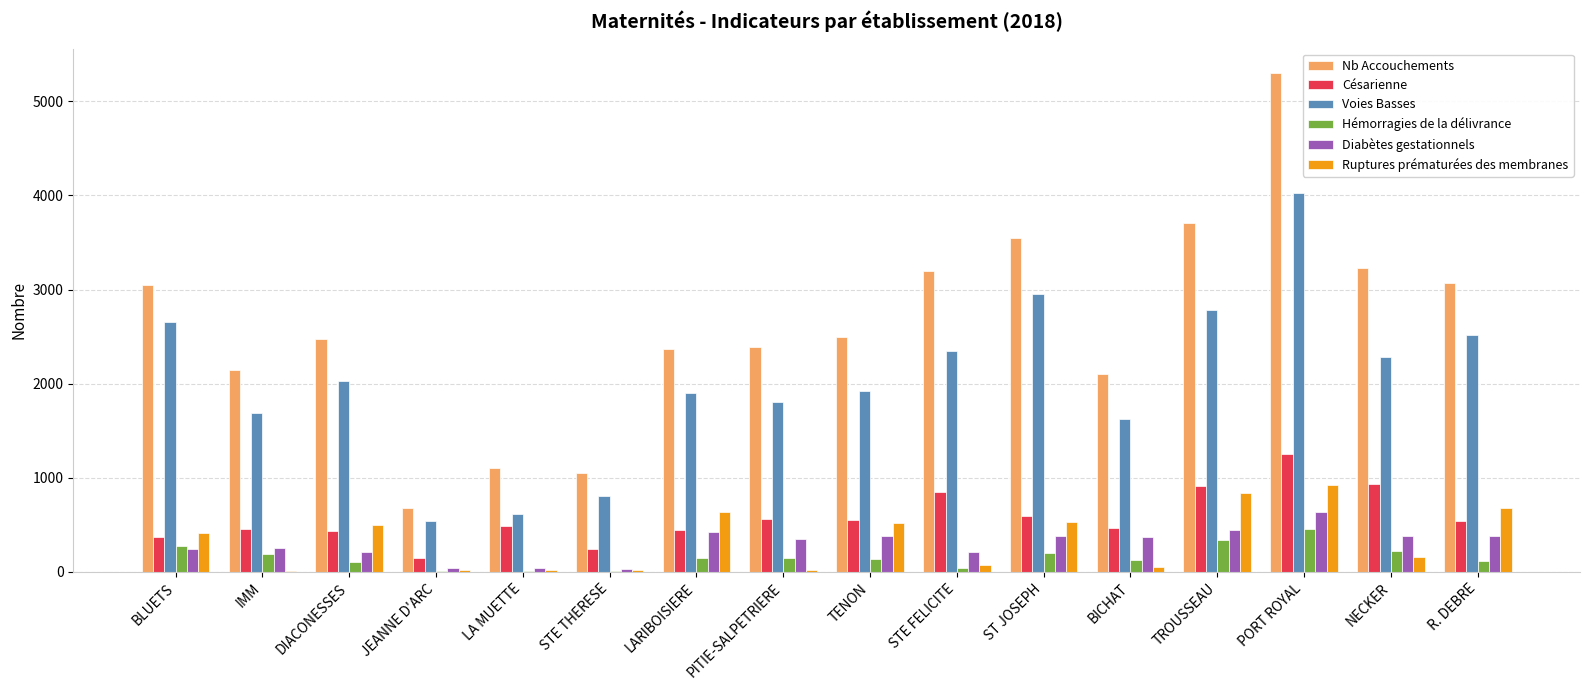

What is the total value across all series at LARIBOISIERE?

5921